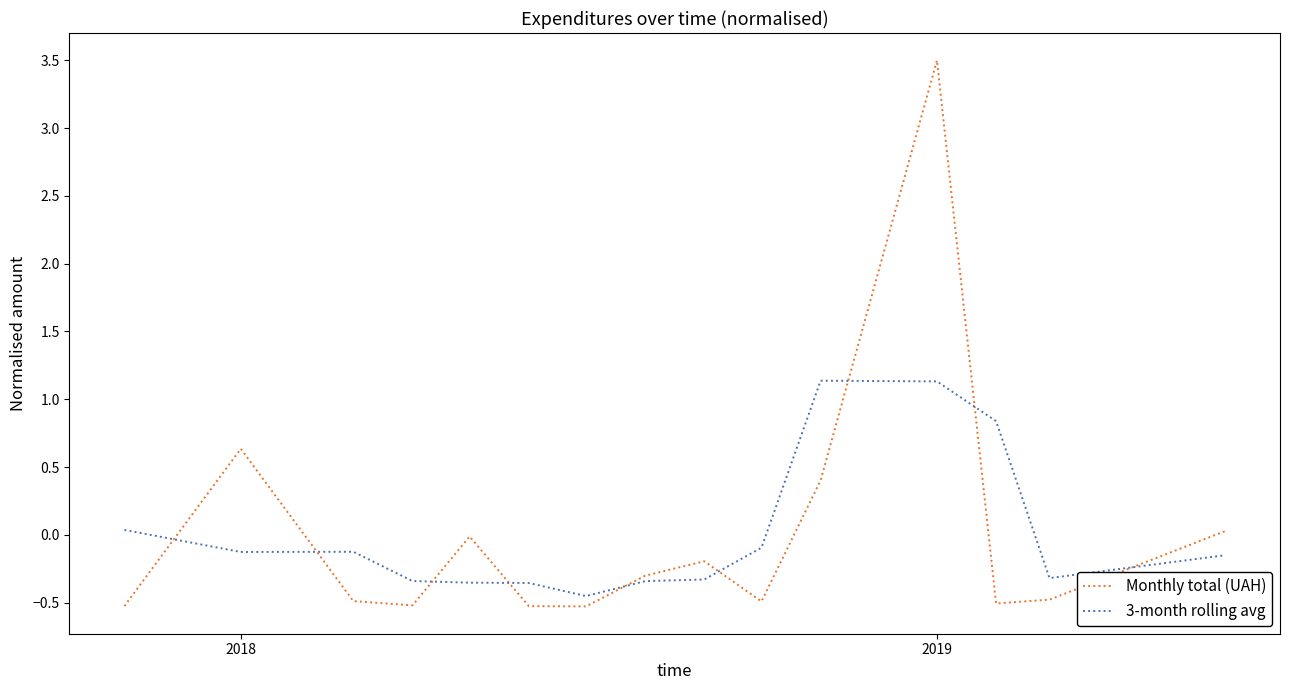

True or false: Monthly total (UAH) and 3-month rolling avg intersect in this chart.

True